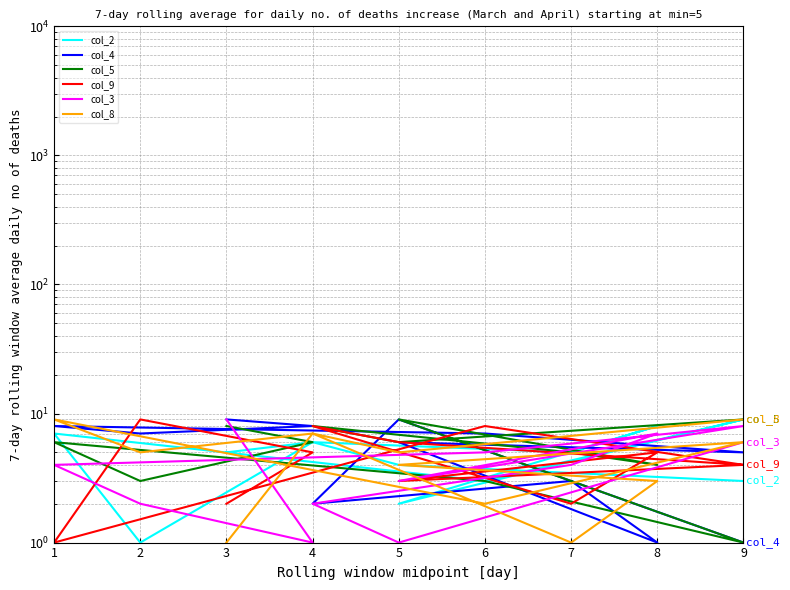

Reading left to right, what are all the values shown in this chart?

col_2: 5	6	1	7	3	9	2	8	5	6	4	3
col_4: 9	8	7	8	7	5	6	1	3	2	9	1
col_5: 8	6	3	6	3	1	9	4	5	8	6	9
col_9: 2	5	9	1	8	4	3	5	2	8	6	4
col_3: 9	1	2	4	5	8	3	7	4	2	1	6
col_8: 1	7	5	9	2	6	4	3	1	7	5	9